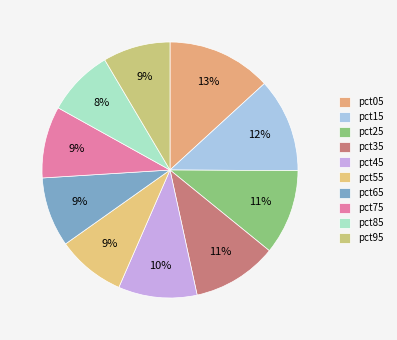

Is pct75 the majority of the pie?

No